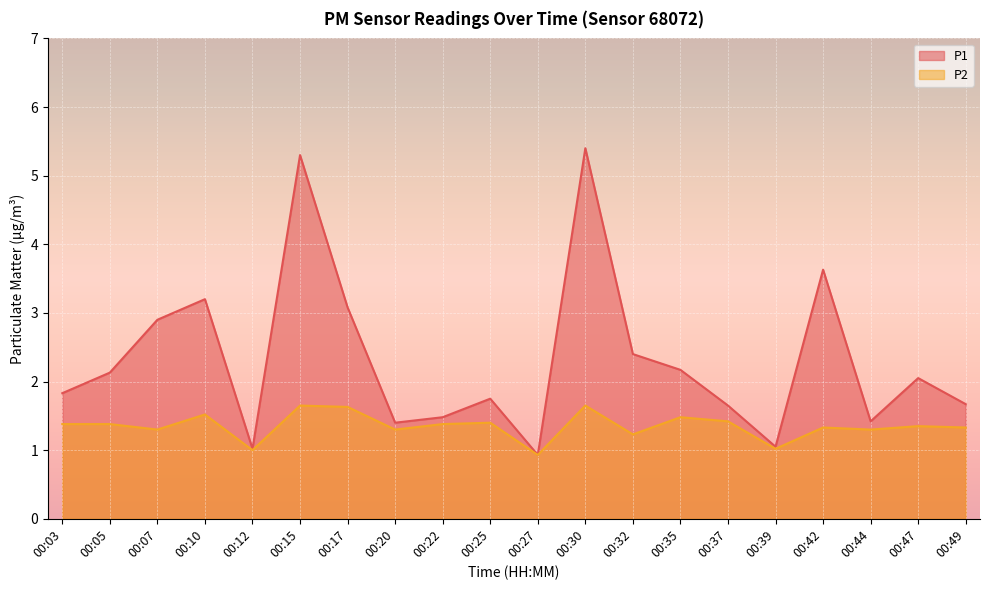

What is the difference between the highest and lowest values at 00:05?

0.8